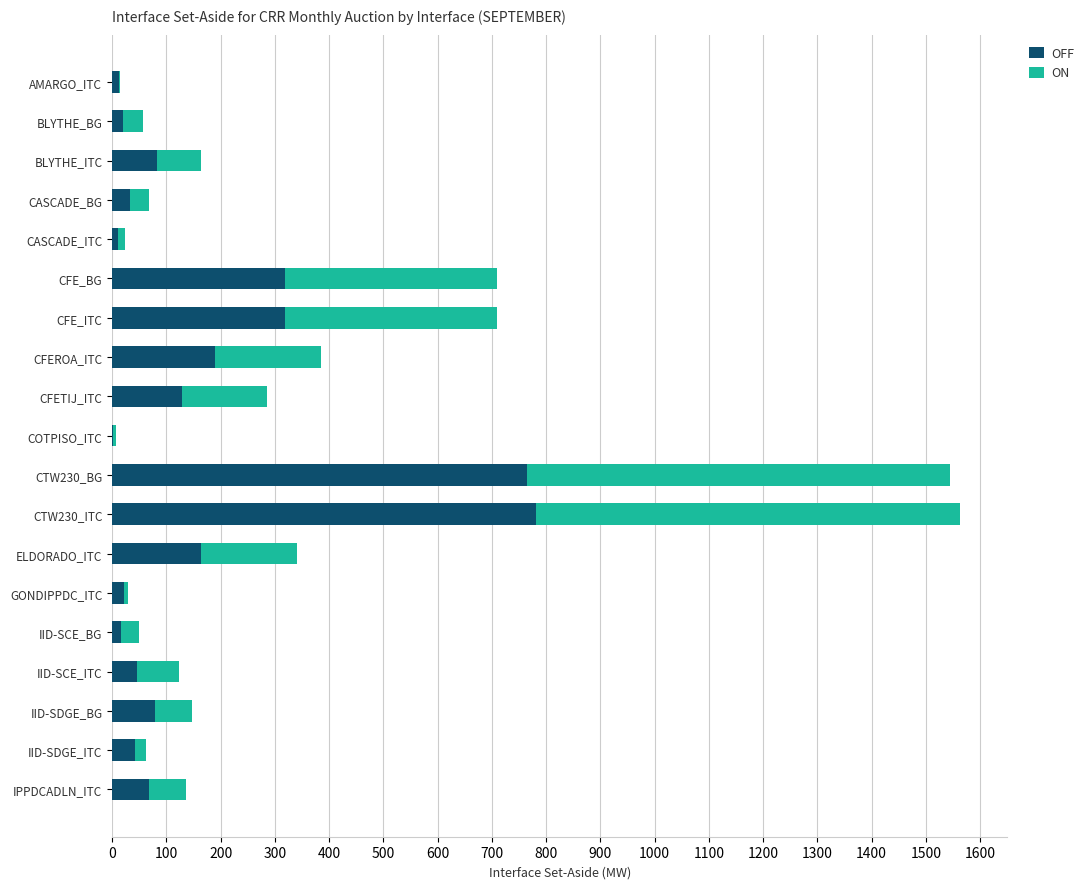

The OFF series shows 318.0 at CFE_BG. True or false?

True